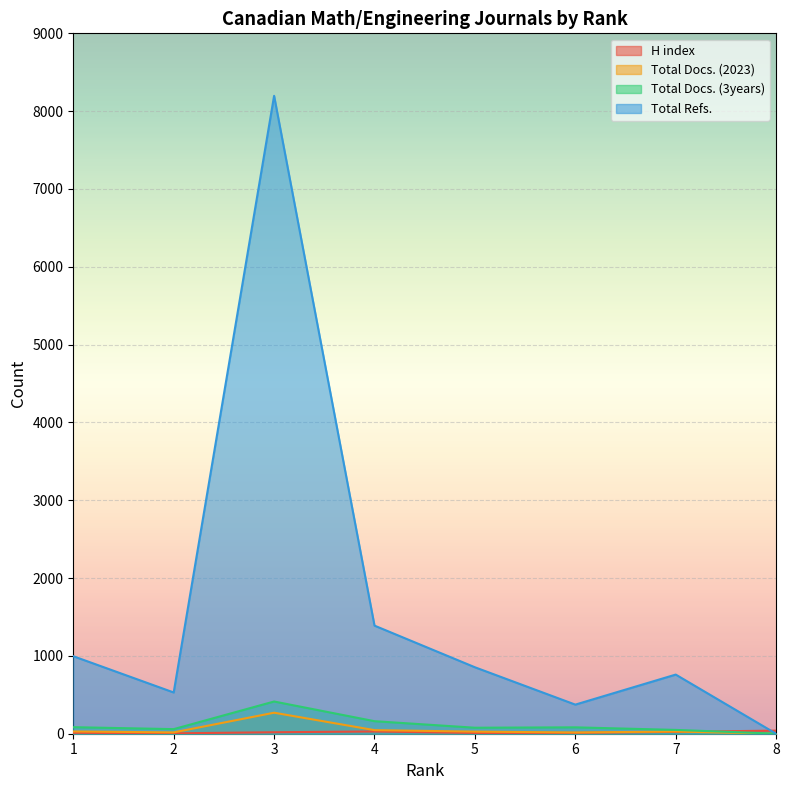

Between 3 and 6, which is larger?

3